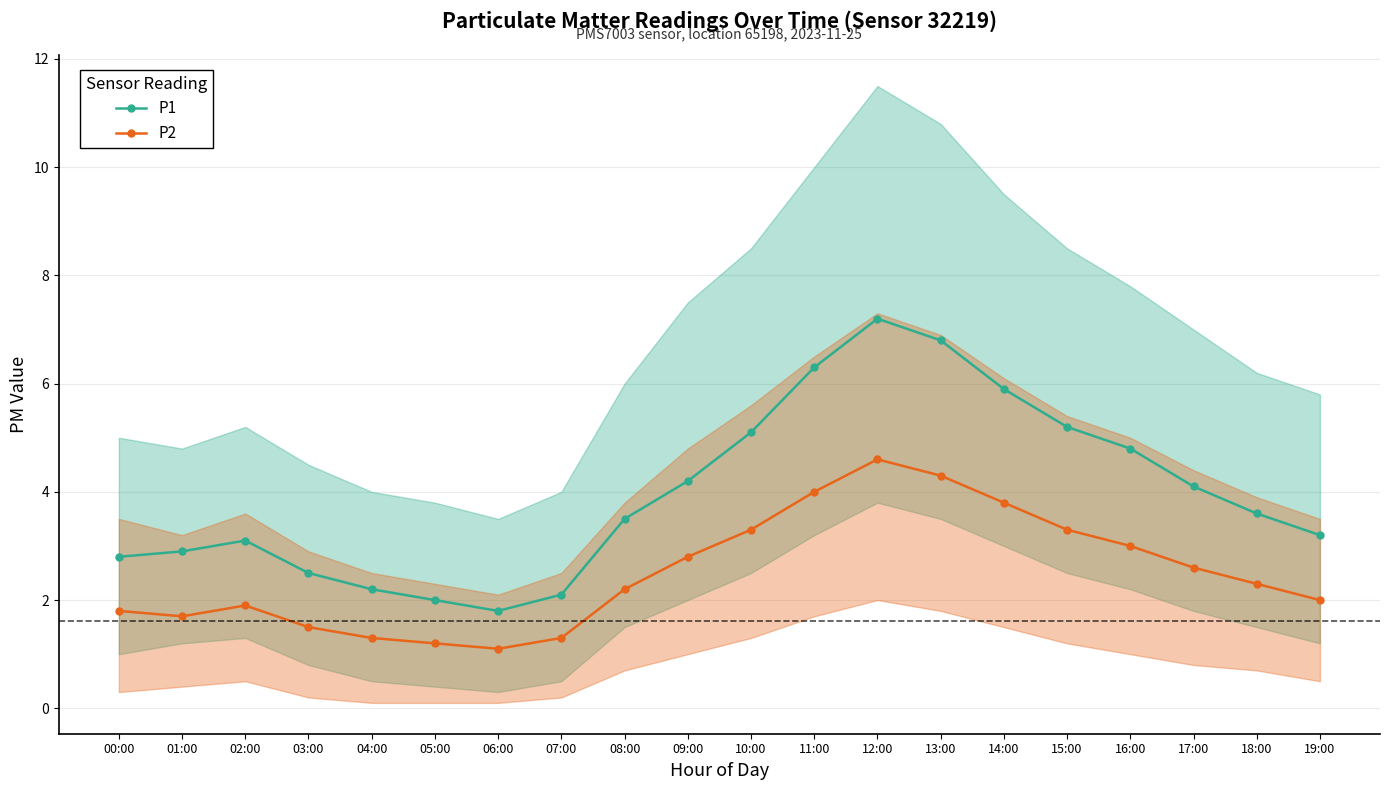

Reading right to left, extract all data points from this chart.

P1: 3.2	3.6	4.1	4.8	5.2	5.9	6.8	7.2	6.3	5.1	4.2	3.5	2.1	1.8	2.0	2.2	2.5	3.1	2.9	2.8
P2: 2.0	2.3	2.6	3.0	3.3	3.8	4.3	4.6	4.0	3.3	2.8	2.2	1.3	1.1	1.2	1.3	1.5	1.9	1.7	1.8